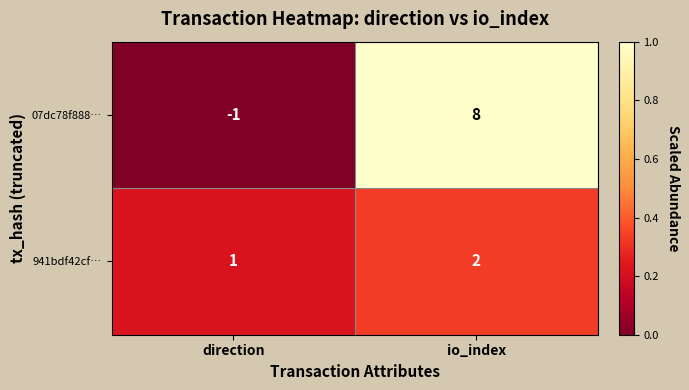

What is the total value across all series at direction?

0